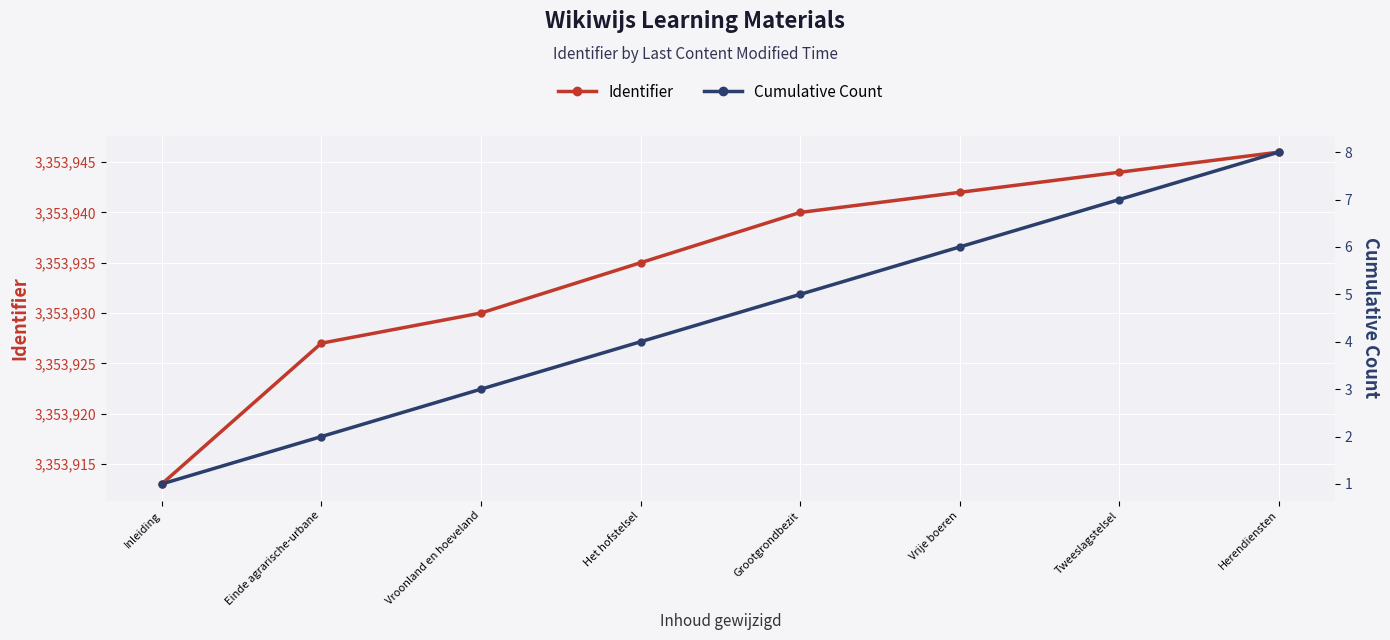

What are all the series names shown in the legend?

Identifier, Cumulative Count